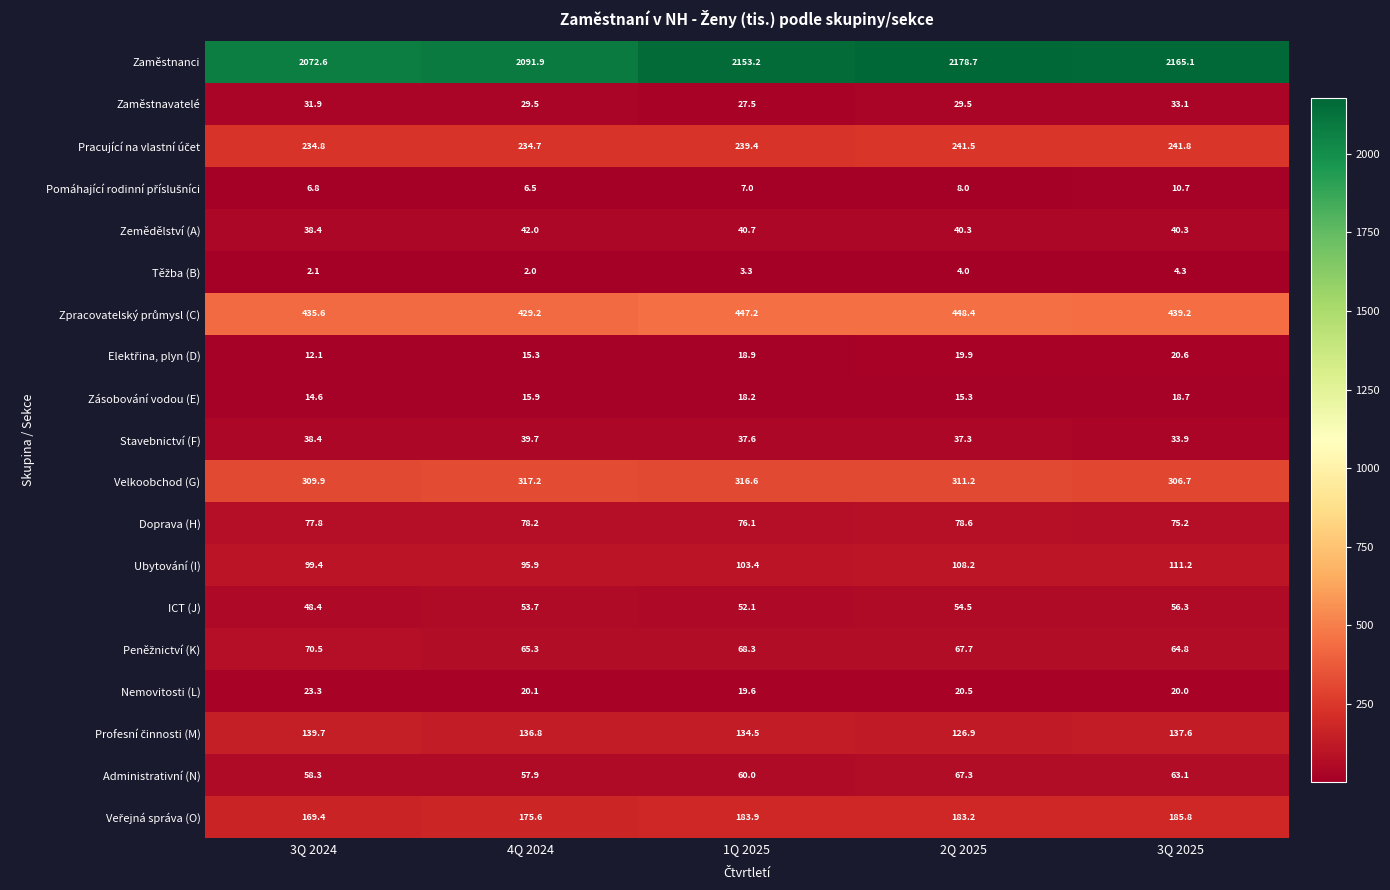

Count the number of data series in this chart.

19